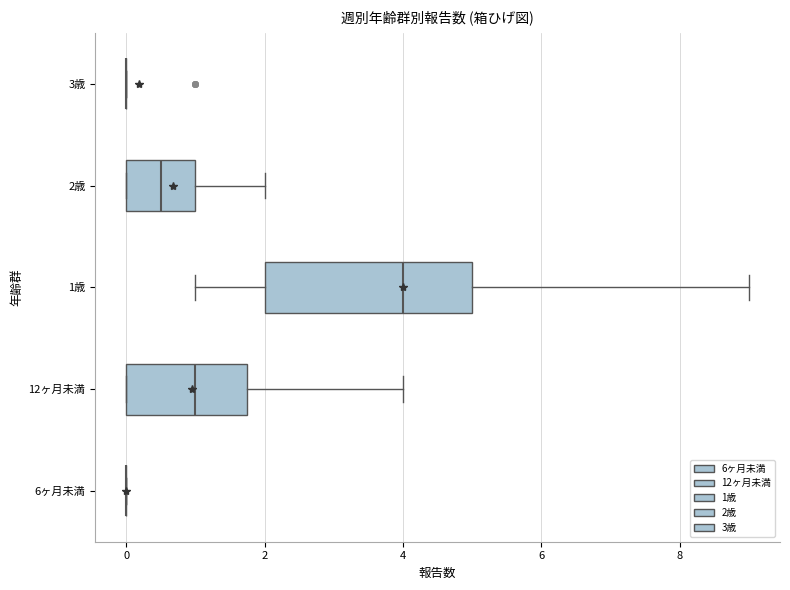

Reading bottom to top, transcribe this box plot: for each box, give where its median line is, the range the box spans, and where its two whiskers end, as read against the x-axis. The values are not printed on the chart, so give them approximately, as read against the axis.

6ヶ月未満: box collapsed to a line at 0.0, whiskers 0.0 to 0.0
12ヶ月未満: median 1.0, box 0.0 to 1.8, whiskers 0.0 to 4.0
1歳: median 4.0, box 2.0 to 5.0, whiskers 1.0 to 9.0
2歳: median 0.6, box 0.0 to 1.0, whiskers 0.0 to 2.0
3歳: box collapsed to a line at 0.0, whiskers 0.0 to 0.0